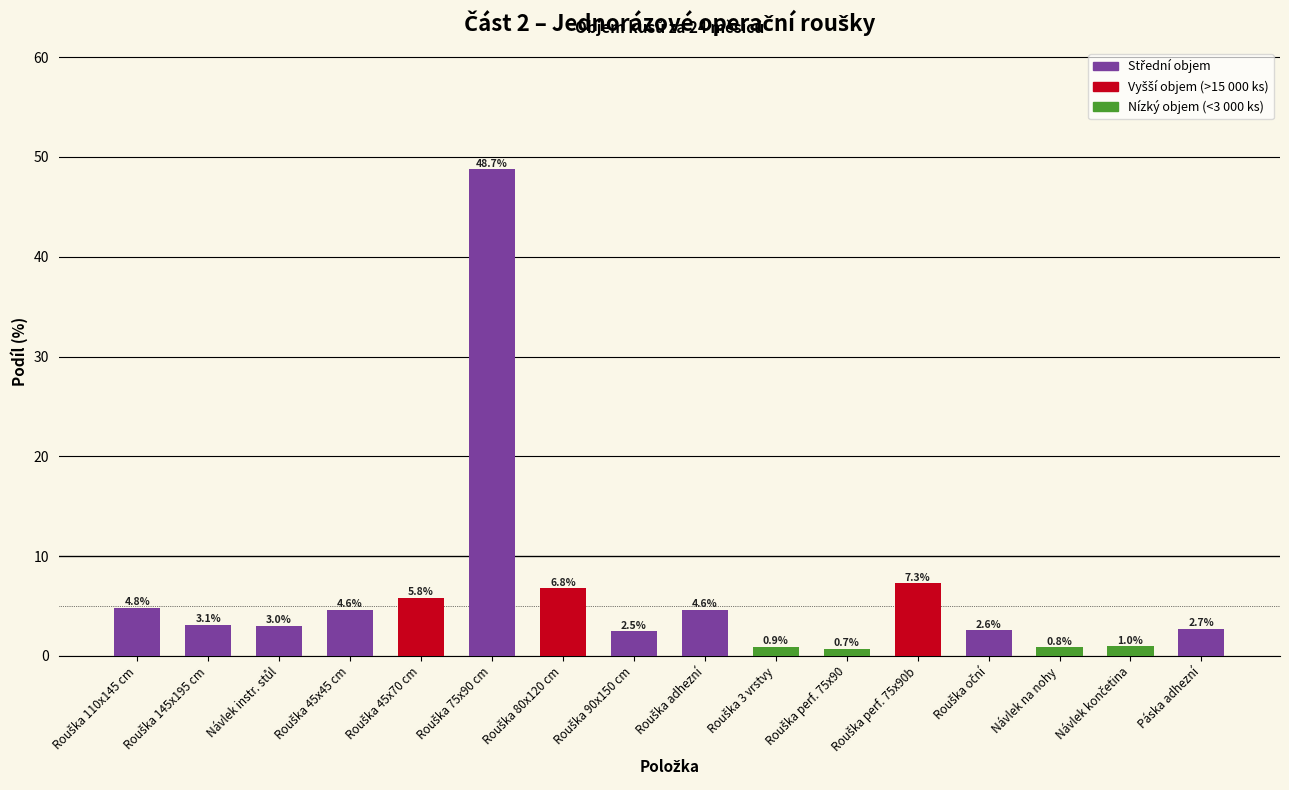

What is the label of the 3rd bar from the right?

Návlek na nohy